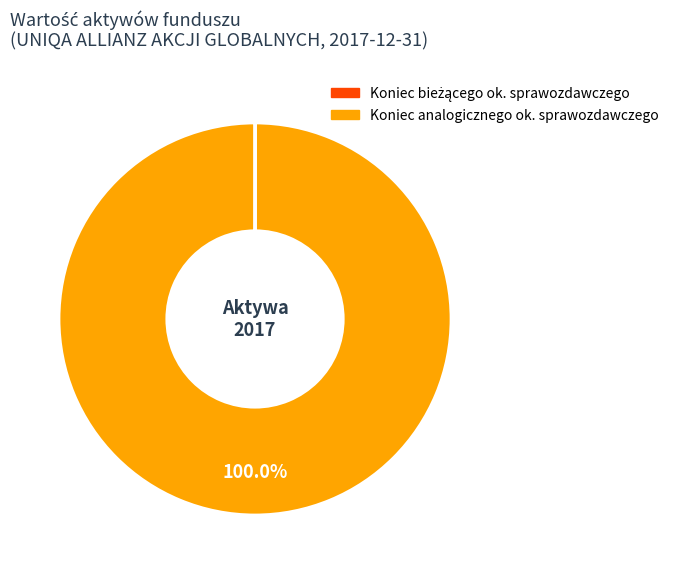

Does any single category account for the majority?

Yes